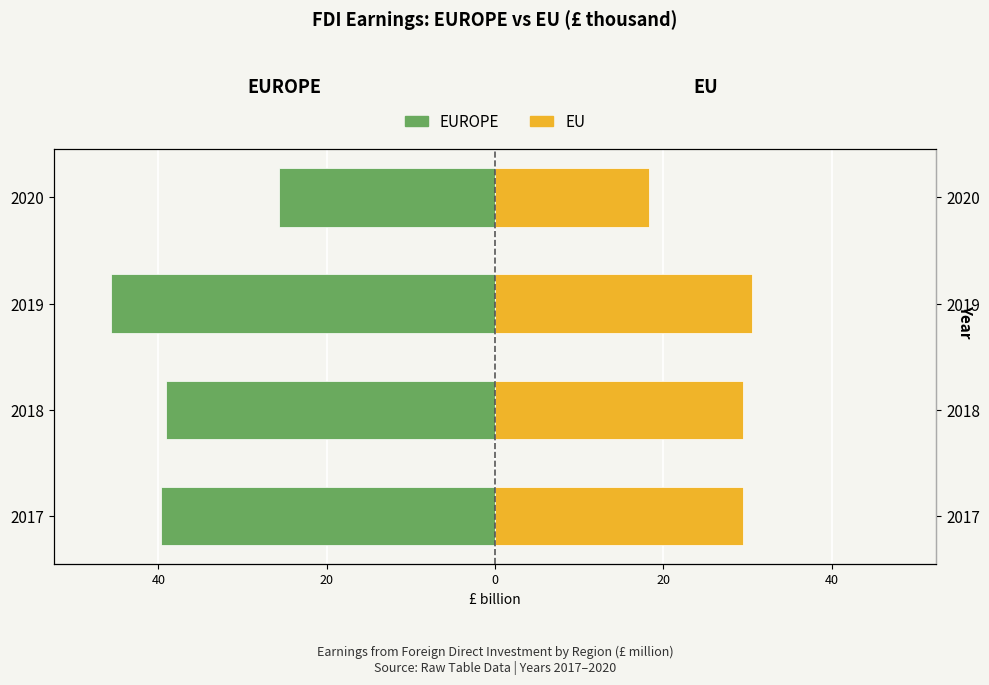

How many bars are there in total?

8